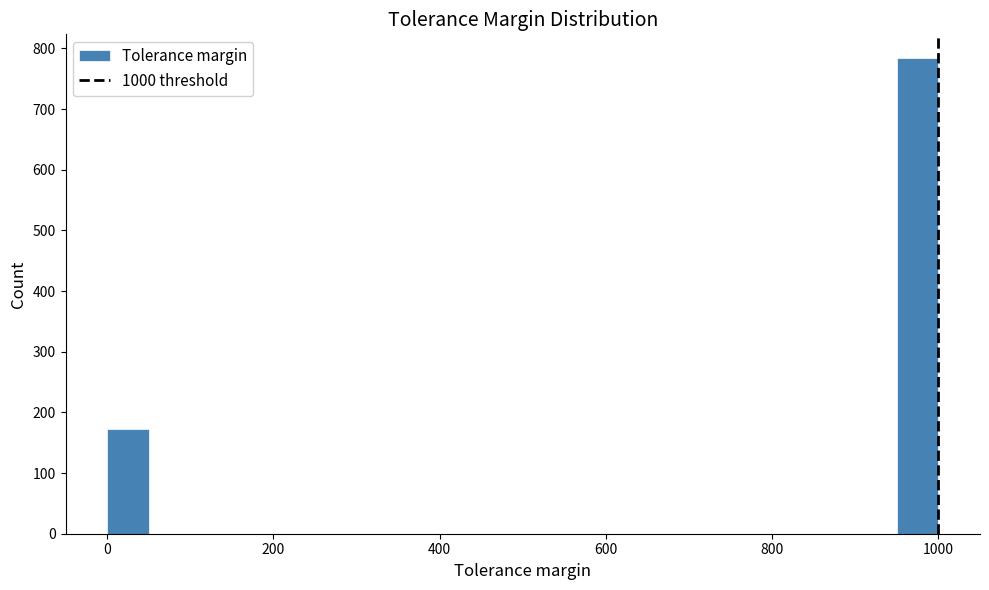

Around what value on the x-axis is the tallest bar? Give the approximate position of its centre, as read against the axis.

980